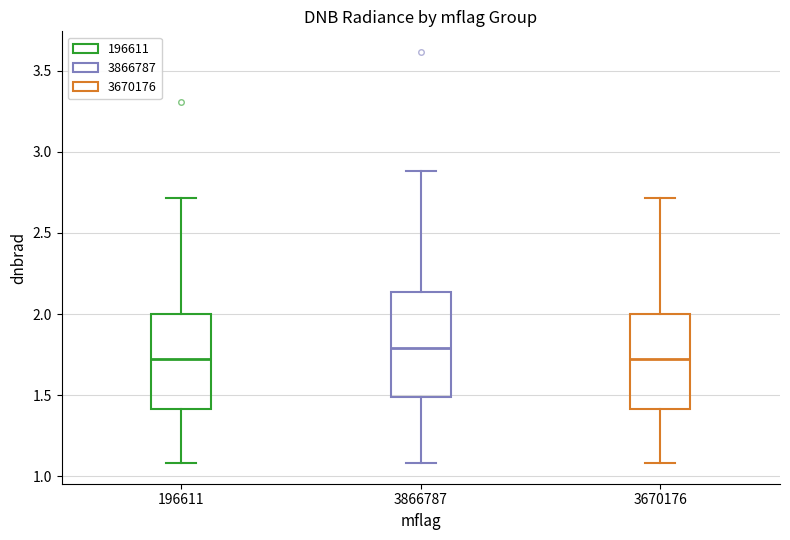

Which box's median line is the highest?

3866787